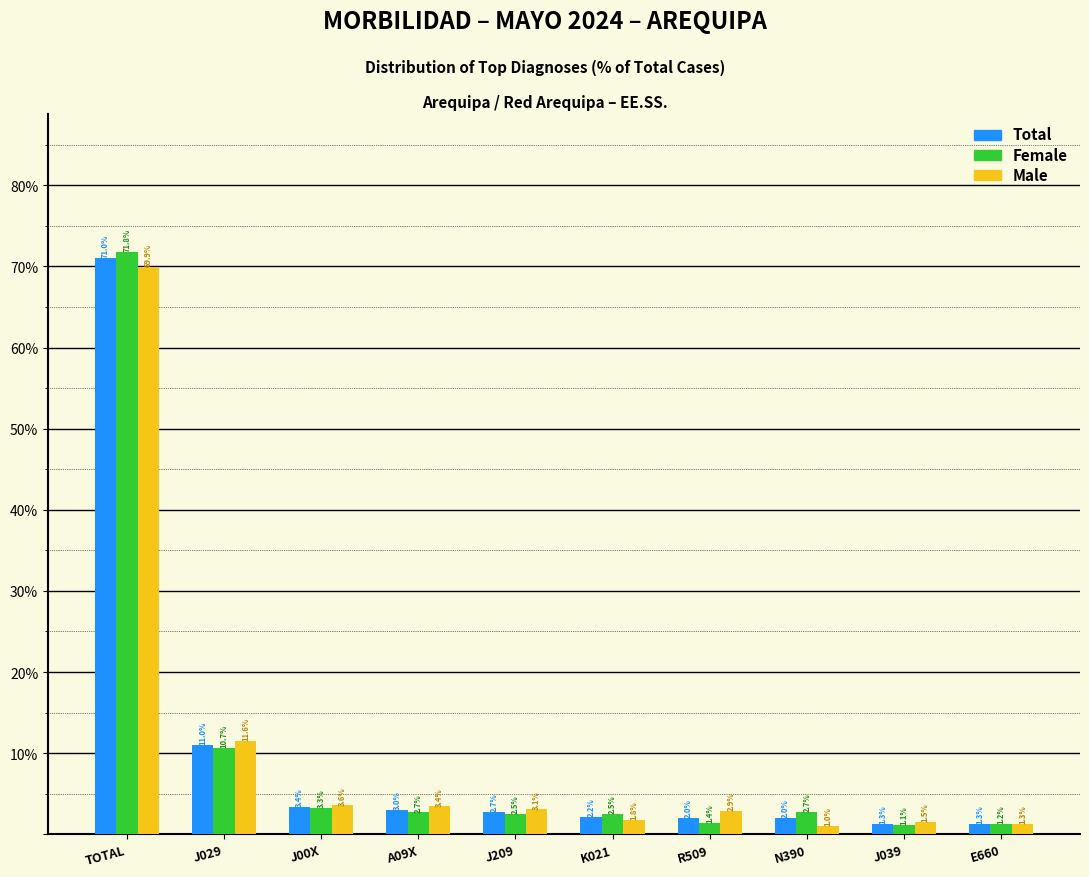

Reading left to right, extract all data points from this chart.

Total: TOTAL=71.0	J029=11.0	J00X=3.4	A09X=3.0	J209=2.7	K021=2.2	R509=2.0	N390=2.0	J039=1.3	E660=1.3
Female: TOTAL=71.8	J029=10.7	J00X=3.3	A09X=2.7	J209=2.5	K021=2.5	R509=1.4	N390=2.7	J039=1.1	E660=1.2
Male: TOTAL=69.9	J029=11.6	J00X=3.6	A09X=3.4	J209=3.1	K021=1.8	R509=2.9	N390=1.0	J039=1.5	E660=1.3